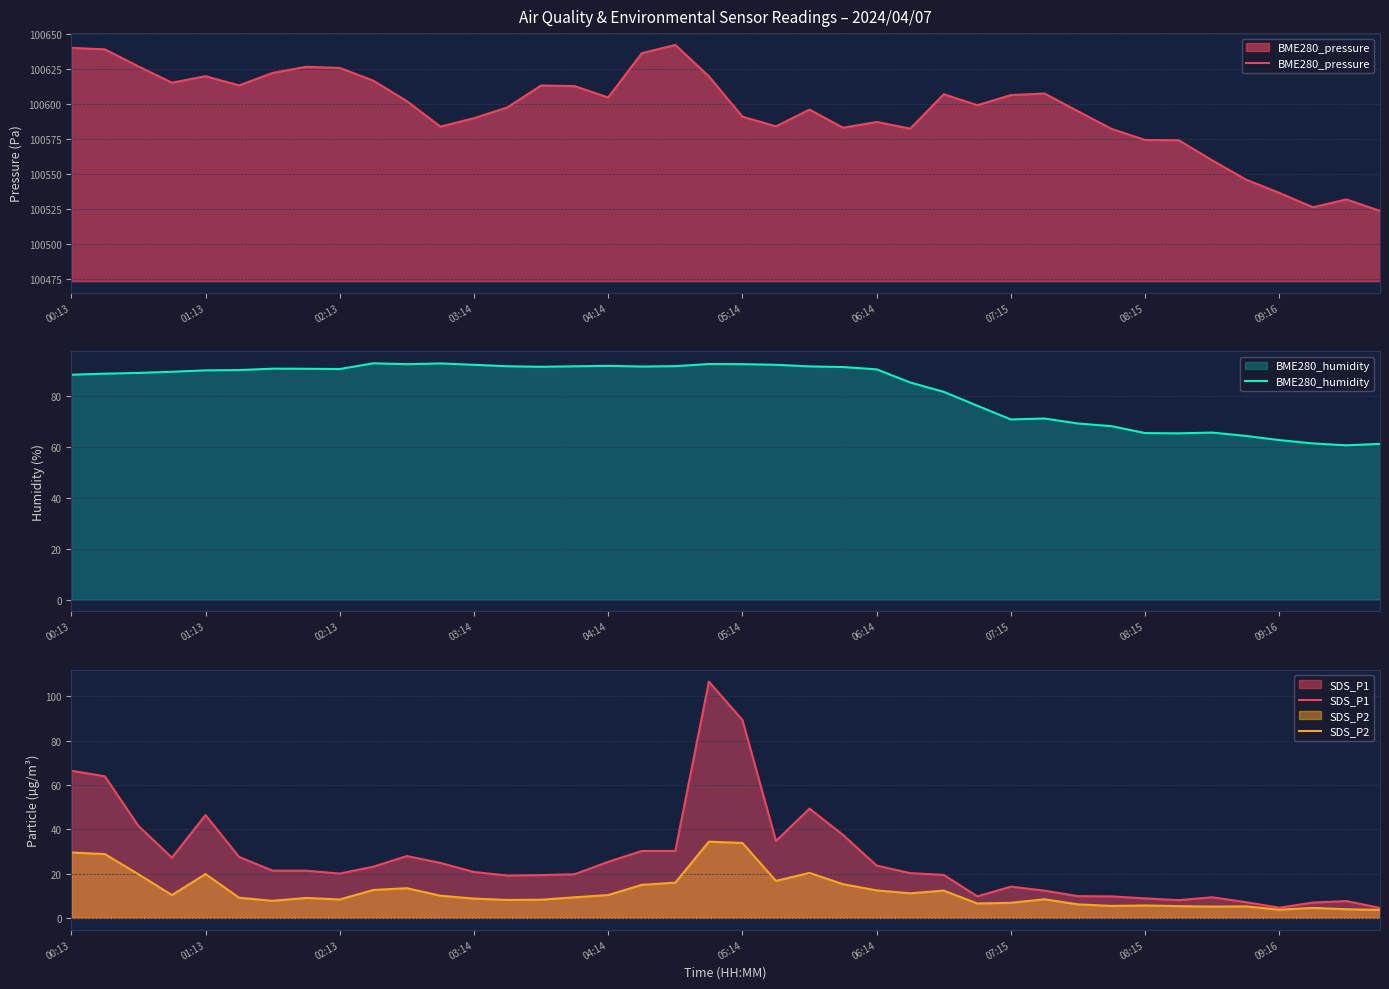

The value of SDS_P2 at 03:14 is 8.7. True or false?

True